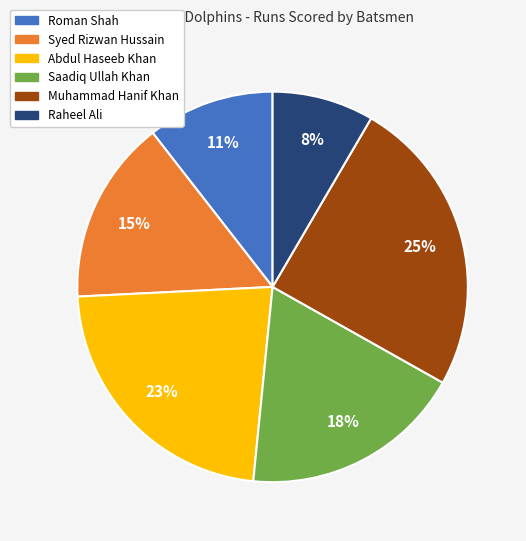

Does any single category account for the majority?

No